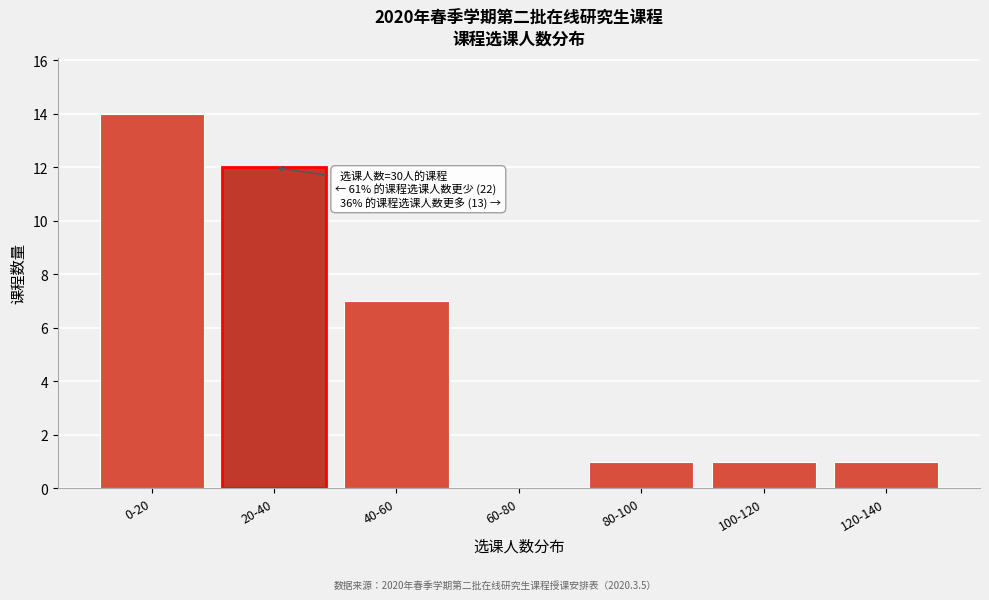

Reading left to right, list all the values displayed in this chart.

0-20=14	20-40=12	40-60=7	60-80=0	80-100=1	100-120=1	120-140=1